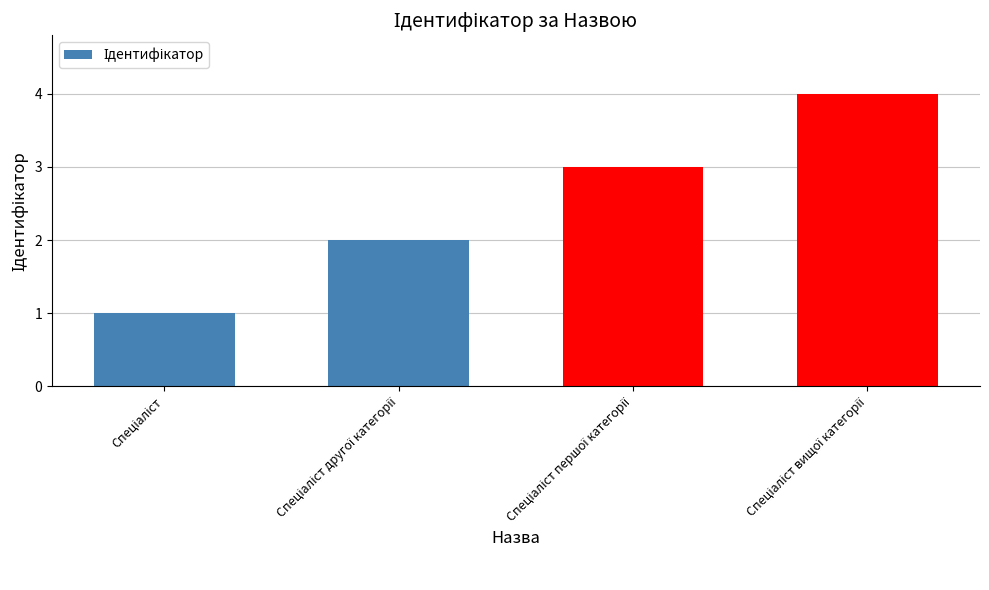

How many bars are there in total?

4